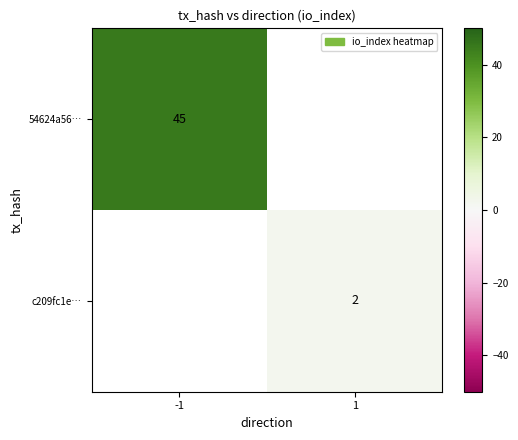

Is the value of c209fc1e… at 1 greater than the value of 54624a56… at -1?

No